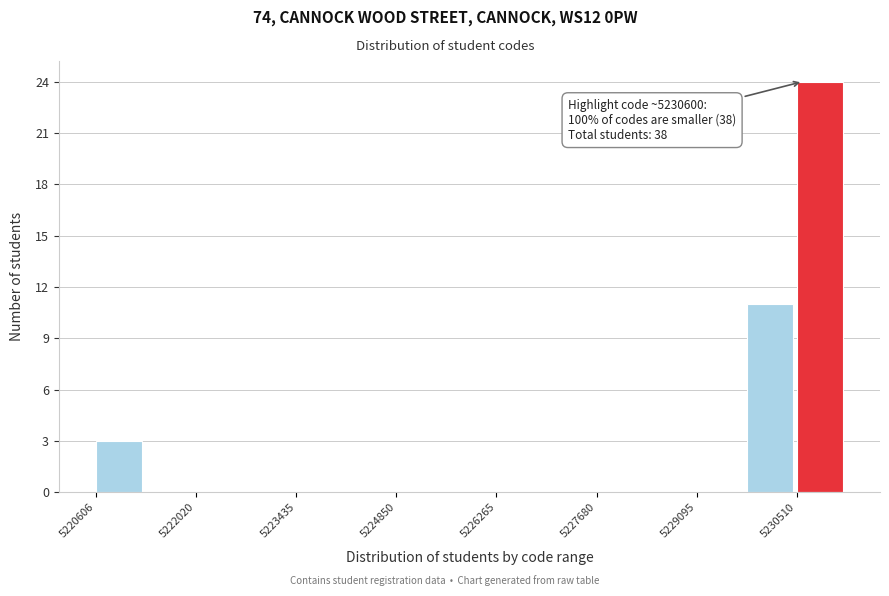

Read against the x-axis, roughly where is the centre of the tallest bar?

5230800